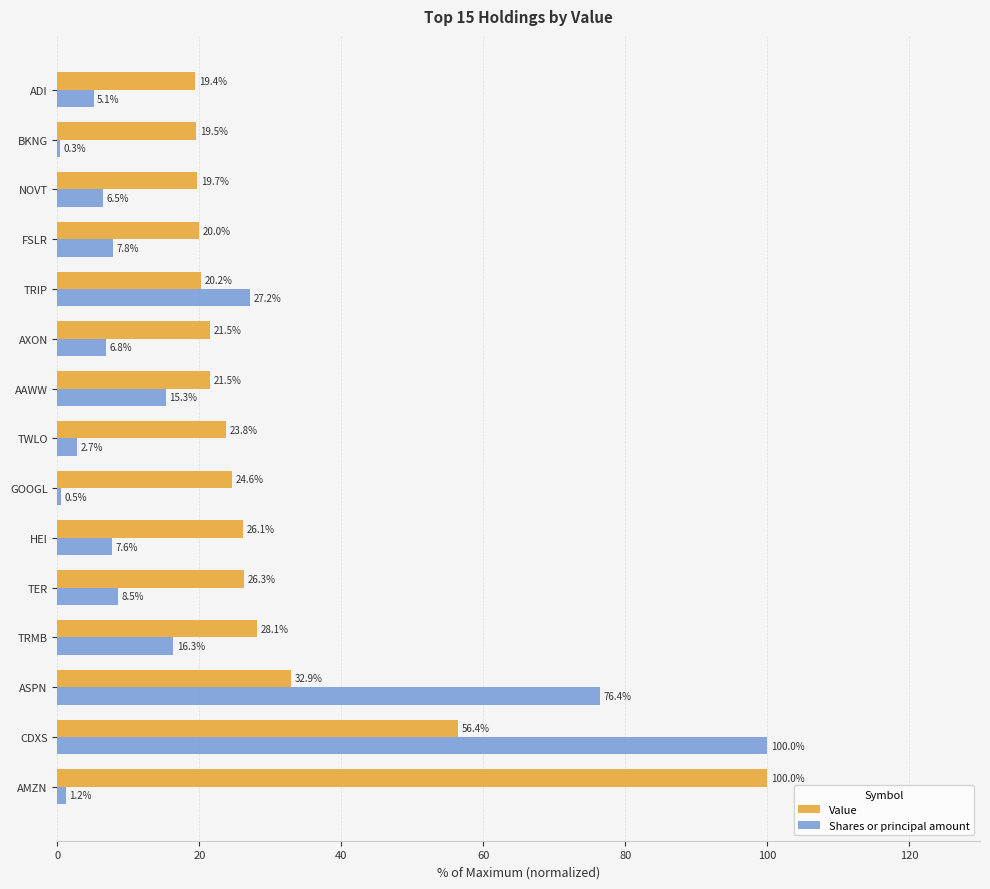

Which series has the largest total across all categories?

Value